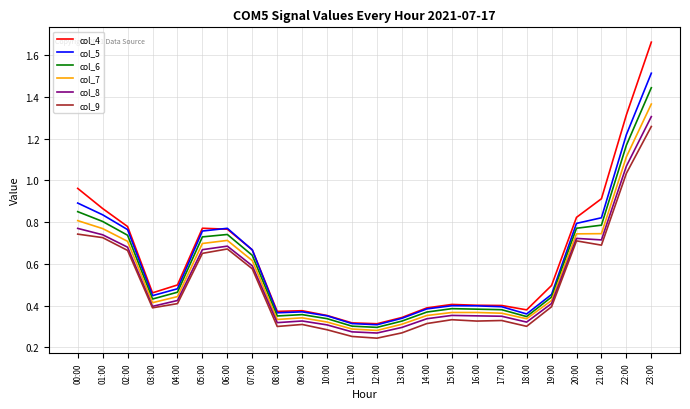

List the series in order of their overall mean, lowest first.

col_9, col_8, col_7, col_6, col_5, col_4